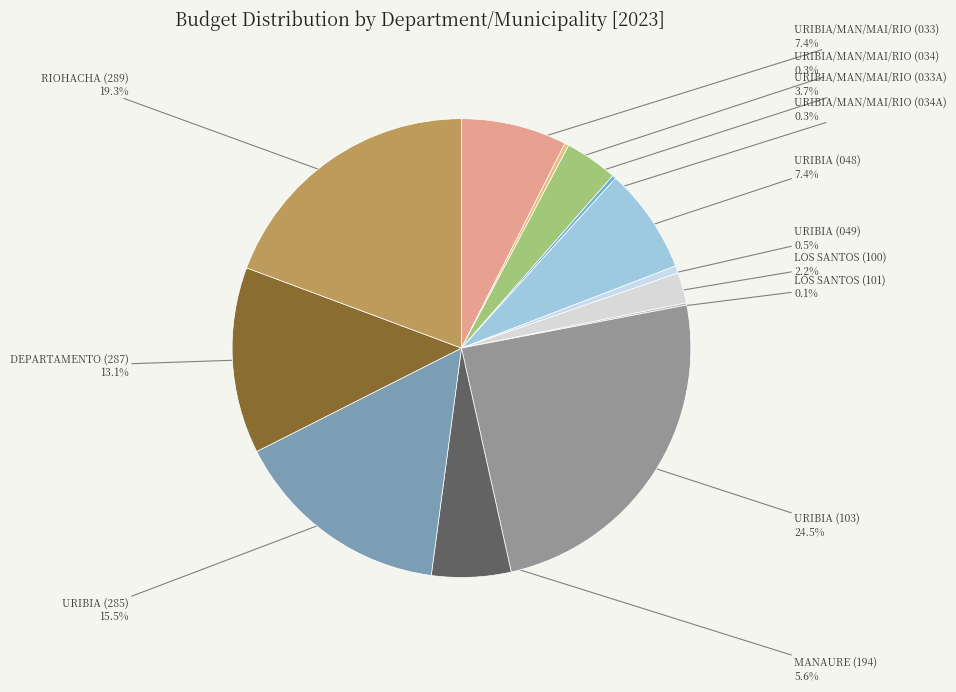

Between URIBIA (103) and DEPARTAMENTO (287), which is larger?

URIBIA (103)